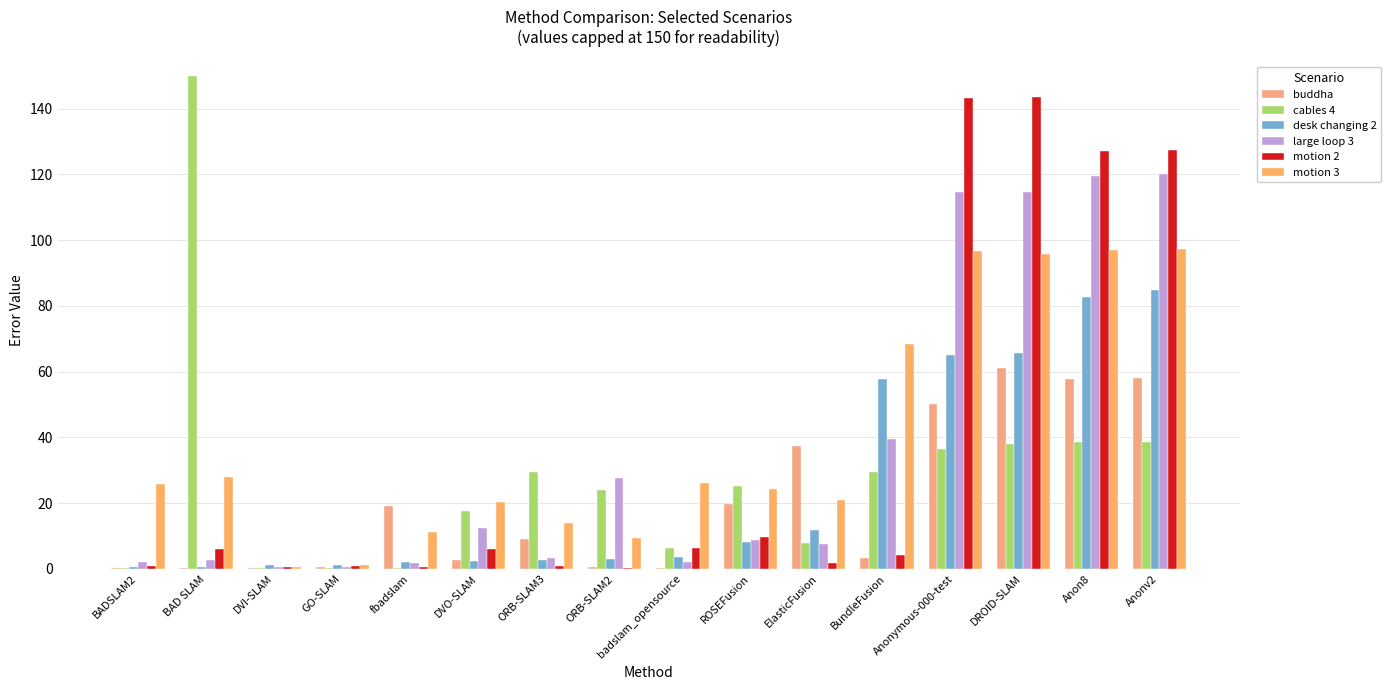

What is the greatest value displayed?

150.0